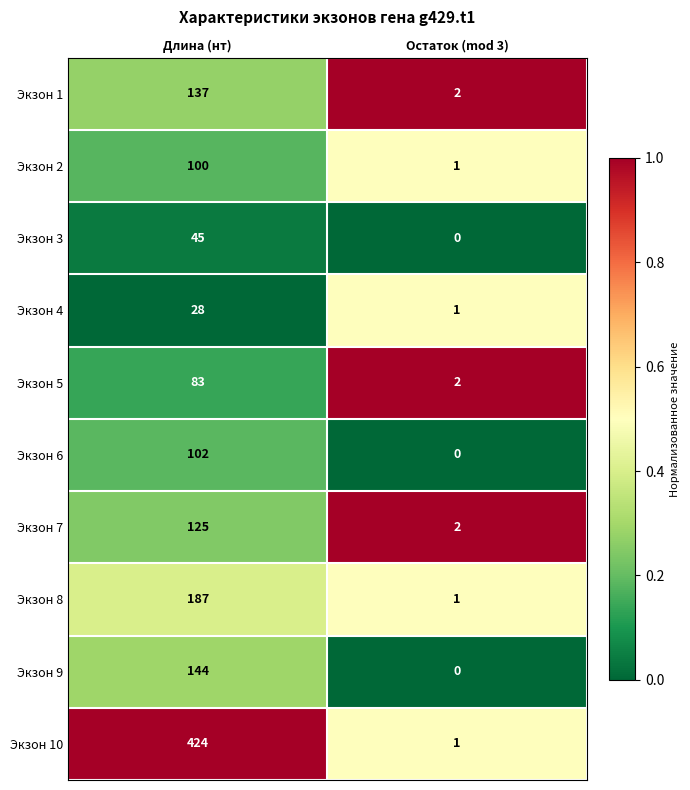

Count the number of categories in the chart.

2